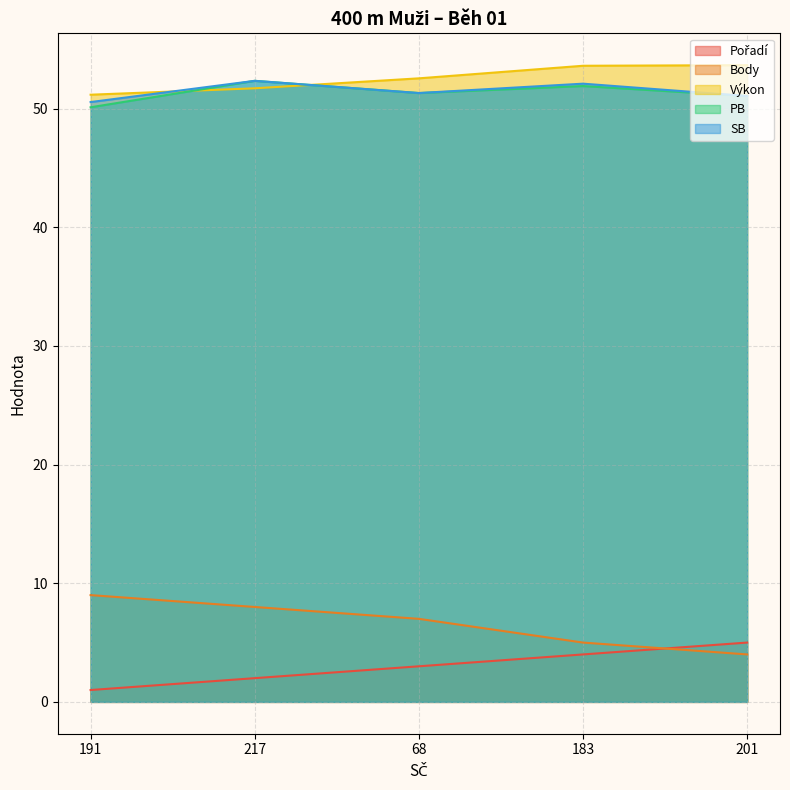

Between 191 and 183, which series saw the biggest shift?

Body